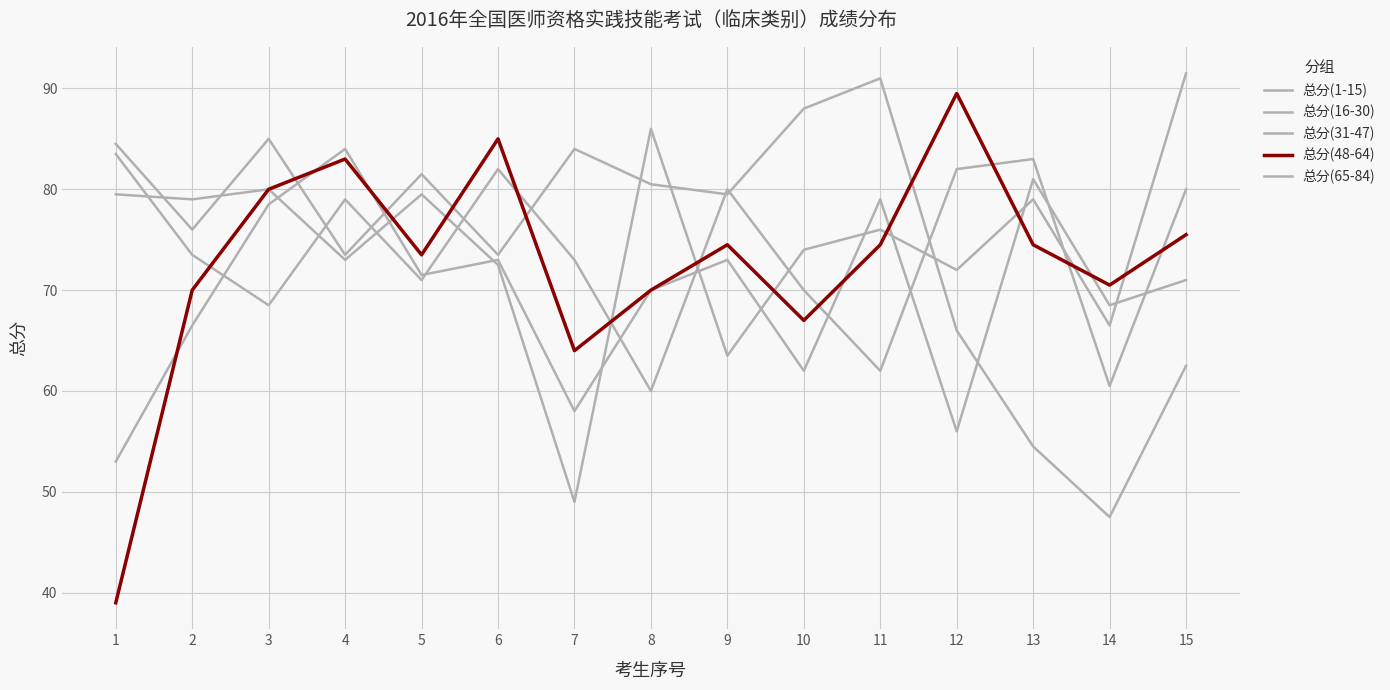

Is this an area chart (filled region under the line)?

No